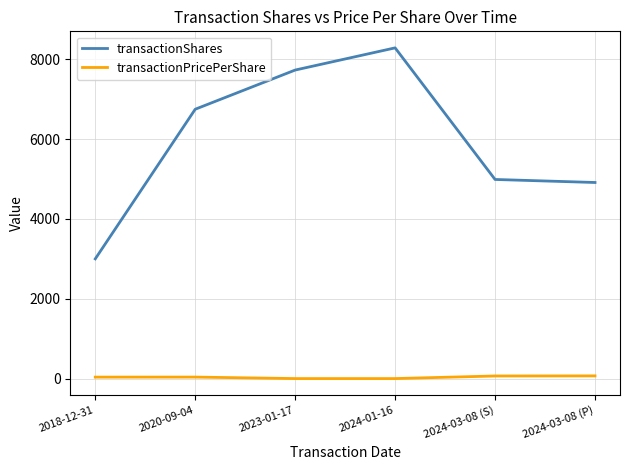

The value of transactionShares at 2020-09-04 is 11614.4. True or false?

False